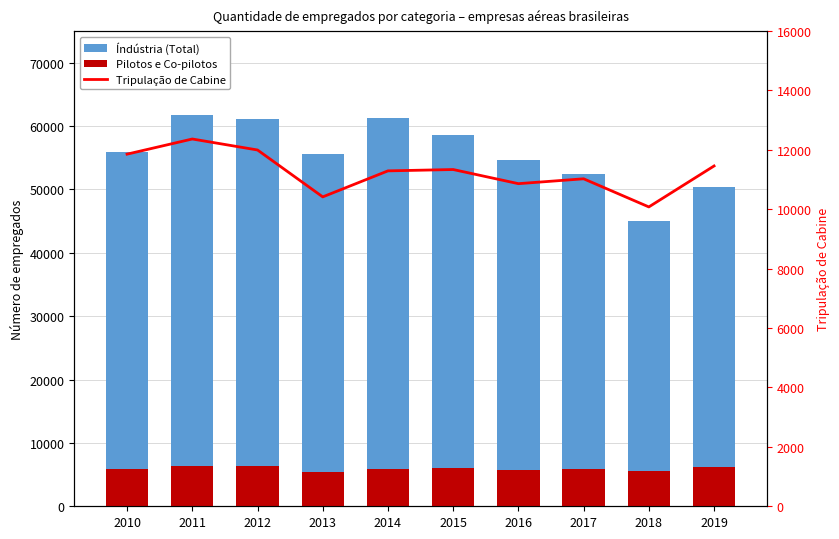

What is the greatest value displayed?

61691